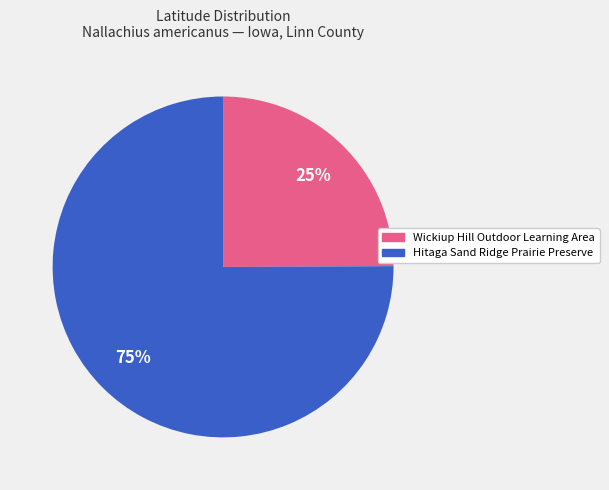

How many slices are in this pie chart?

2